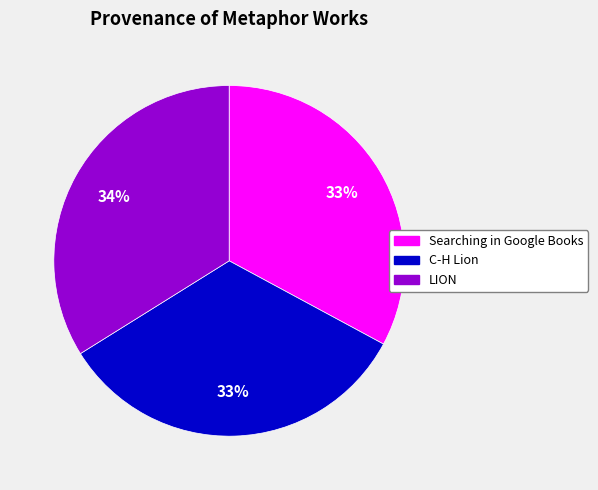

Is Searching in Google Books the majority of the pie?

No